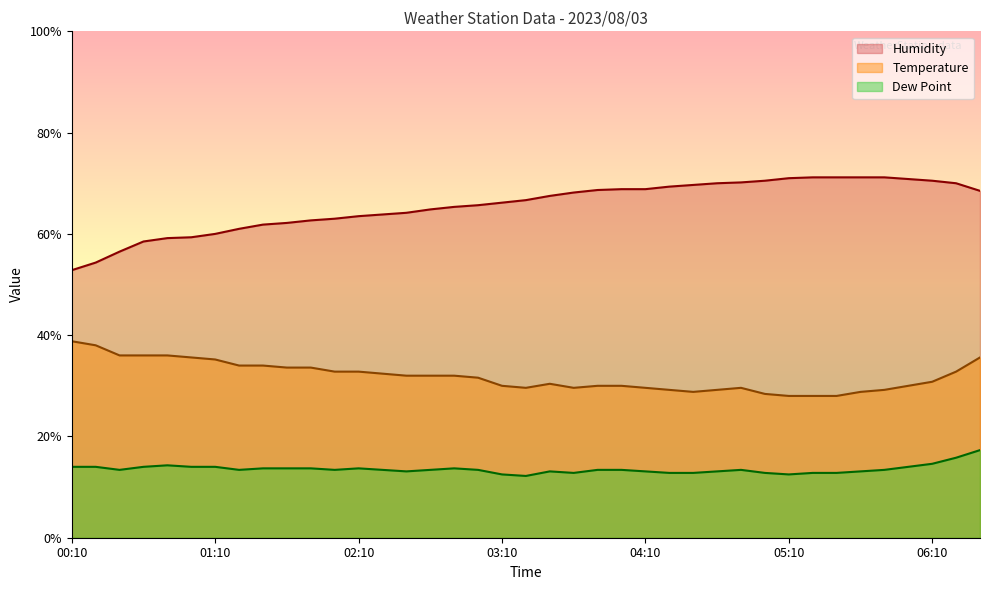

Rank the series by their average value, from highest to lowest.

Humidity, Temperature, Dew Point